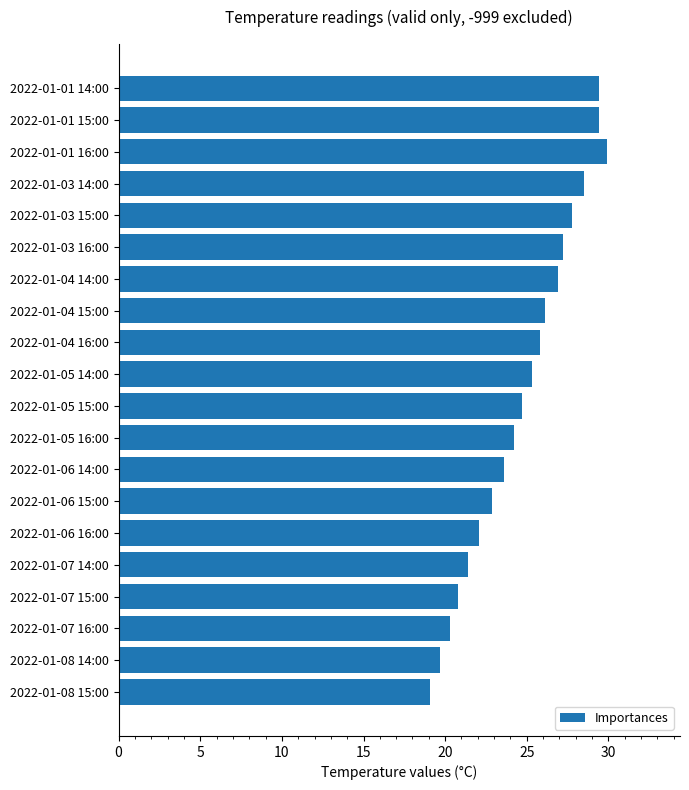

The chart shows a value of 7.5 at 2022-01-07 15:00. True or false?

False